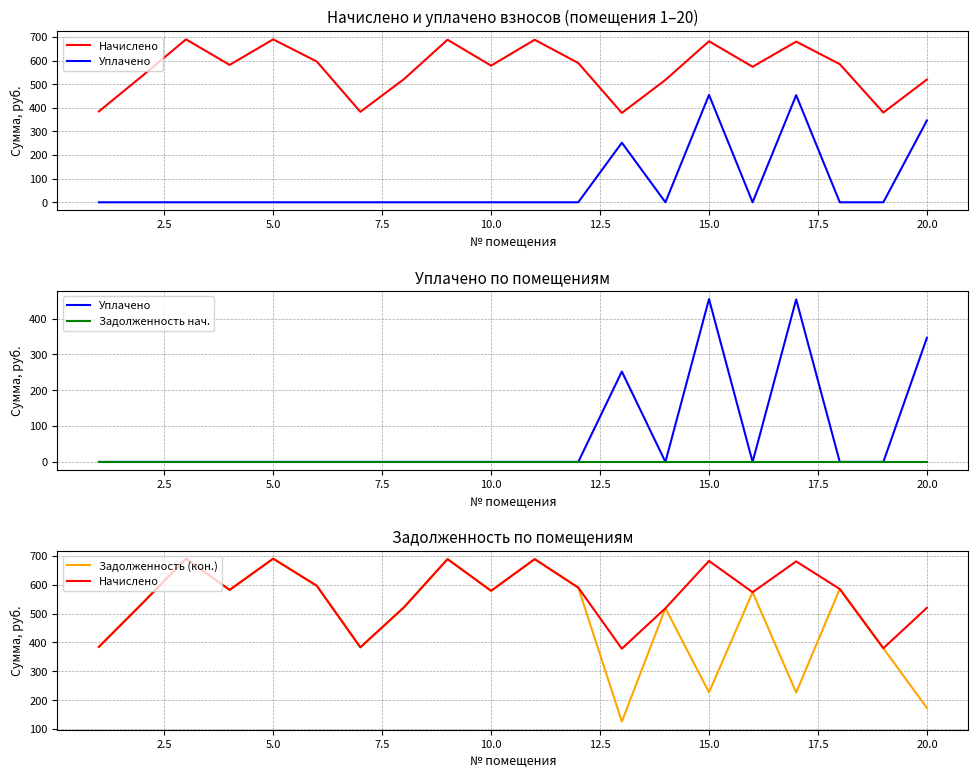

How many lines are shown in the chart?

4